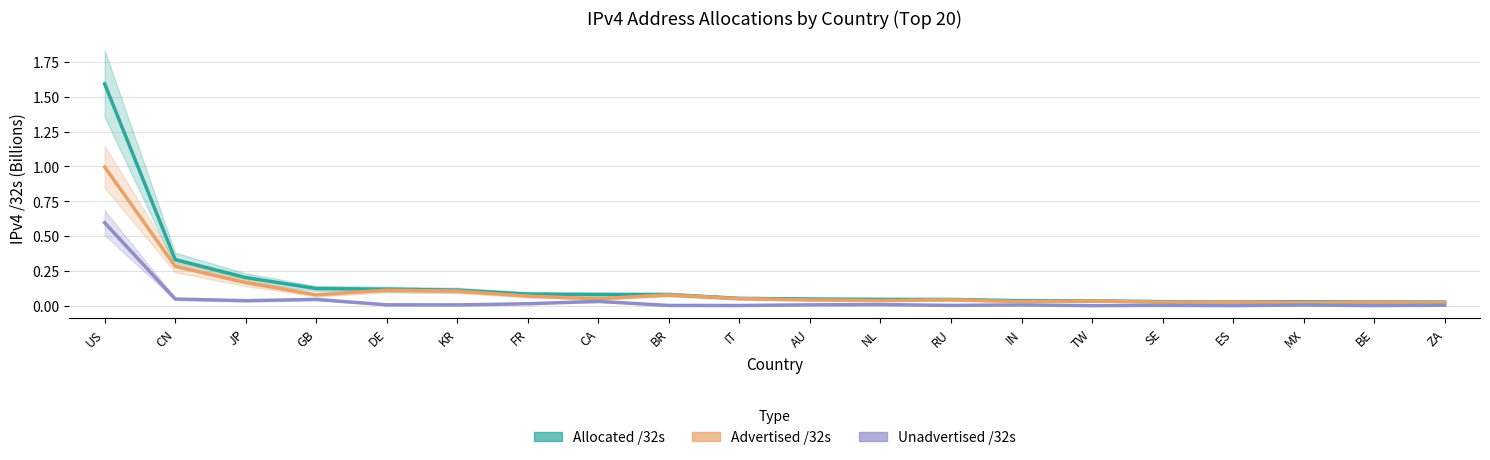

Is the value of Unadvertised /32s at NL greater than the value of Advertised /32s at DE?

No